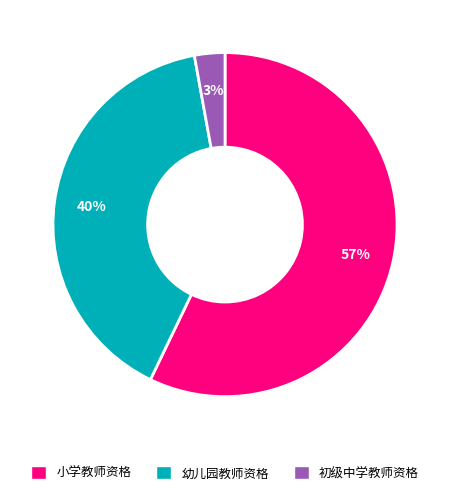

How many slices are in this pie chart?

3